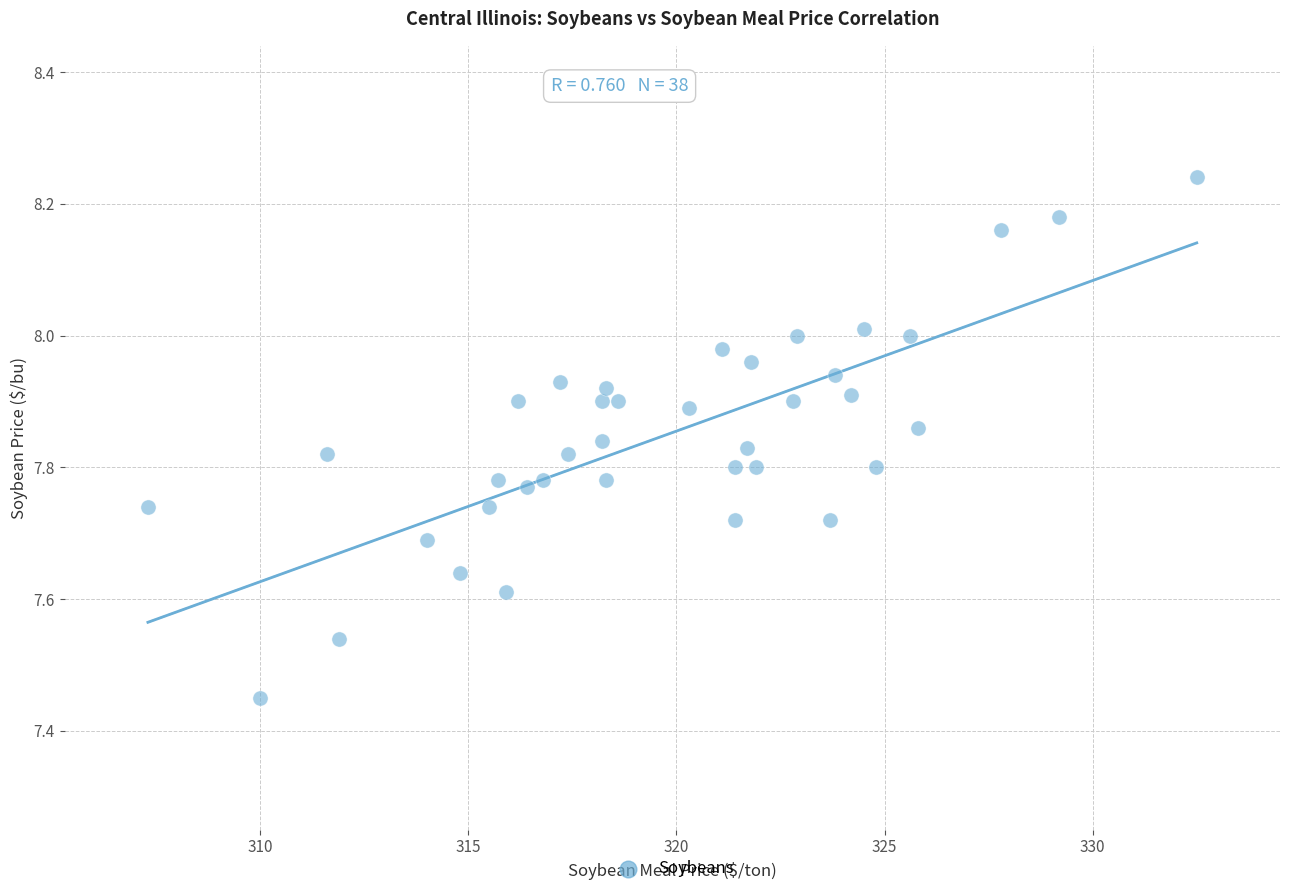

What is the range of Y values (max minus min)?

0.8